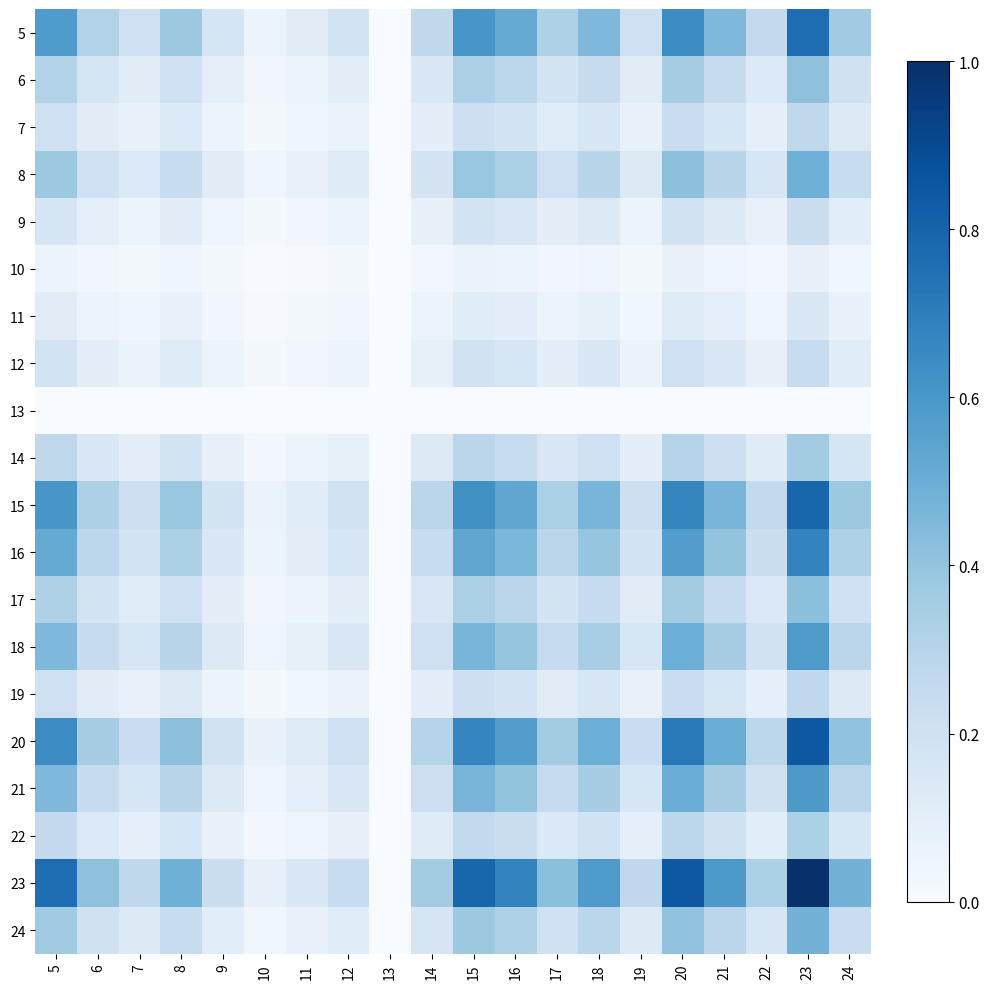

Reading right to left, extract all data points from this chart.

5: 24=0.4	23=0.8	22=0.3	21=0.5	20=0.6	19=0.2	18=0.5	17=0.3	16=0.5	15=0.6	14=0.3	13=0.0	12=0.2	11=0.1	10=0.1	9=0.2	8=0.4	7=0.2	6=0.3	5=0.6
6: 24=0.2	23=0.4	22=0.1	21=0.2	20=0.3	19=0.1	18=0.2	17=0.2	16=0.3	15=0.3	14=0.1	13=0.0	12=0.1	11=0.1	10=0.0	9=0.1	8=0.2	7=0.1	6=0.2	5=0.3
7: 24=0.1	23=0.3	22=0.1	21=0.2	20=0.2	19=0.1	18=0.2	17=0.1	16=0.2	15=0.2	14=0.1	13=0.0	12=0.1	11=0.0	10=0.0	9=0.1	8=0.1	7=0.1	6=0.1	5=0.2
8: 24=0.2	23=0.5	22=0.2	21=0.3	20=0.4	19=0.1	18=0.3	17=0.2	16=0.3	15=0.4	14=0.2	13=0.0	12=0.1	11=0.1	10=0.0	9=0.1	8=0.2	7=0.1	6=0.2	5=0.4
9: 24=0.1	23=0.2	22=0.1	21=0.1	20=0.2	19=0.1	18=0.1	17=0.1	16=0.2	15=0.2	14=0.1	13=0.0	12=0.1	11=0.0	10=0.0	9=0.0	8=0.1	7=0.1	6=0.1	5=0.2
10: 24=0.0	23=0.1	22=0.0	21=0.0	20=0.1	19=0.0	18=0.0	17=0.0	16=0.1	15=0.1	14=0.0	13=0.0	12=0.0	11=0.0	10=0.0	9=0.0	8=0.0	7=0.0	6=0.0	5=0.1
11: 24=0.1	23=0.1	22=0.0	21=0.1	20=0.1	19=0.0	18=0.1	17=0.1	16=0.1	15=0.1	14=0.1	13=0.0	12=0.0	11=0.0	10=0.0	9=0.0	8=0.1	7=0.0	6=0.1	5=0.1
12: 24=0.1	23=0.2	22=0.1	21=0.1	20=0.2	19=0.1	18=0.1	17=0.1	16=0.2	15=0.2	14=0.1	13=0.0	12=0.1	11=0.0	10=0.0	9=0.1	8=0.1	7=0.1	6=0.1	5=0.2
13: 24=0.0	23=0.0	22=0.0	21=0.0	20=0.0	19=0.0	18=0.0	17=0.0	16=0.0	15=0.0	14=0.0	13=0.0	12=0.0	11=0.0	10=0.0	9=0.0	8=0.0	7=0.0	6=0.0	5=0.0
14: 24=0.2	23=0.4	22=0.1	21=0.2	20=0.3	19=0.1	18=0.2	17=0.1	16=0.2	15=0.3	14=0.1	13=0.0	12=0.1	11=0.1	10=0.0	9=0.1	8=0.2	7=0.1	6=0.1	5=0.3
15: 24=0.4	23=0.8	22=0.3	21=0.5	20=0.7	19=0.2	18=0.5	17=0.3	16=0.5	15=0.6	14=0.3	13=0.0	12=0.2	11=0.1	10=0.1	9=0.2	8=0.4	7=0.2	6=0.3	5=0.6
16: 24=0.3	23=0.7	22=0.2	21=0.4	20=0.6	19=0.2	18=0.4	17=0.3	16=0.5	15=0.5	14=0.2	13=0.0	12=0.2	11=0.1	10=0.1	9=0.2	8=0.3	7=0.2	6=0.3	5=0.5
17: 24=0.2	23=0.4	22=0.1	21=0.2	20=0.4	19=0.1	18=0.2	17=0.2	16=0.3	15=0.3	14=0.1	13=0.0	12=0.1	11=0.1	10=0.0	9=0.1	8=0.2	7=0.1	6=0.2	5=0.3
18: 24=0.3	23=0.6	22=0.2	21=0.3	20=0.5	19=0.2	18=0.3	17=0.2	16=0.4	15=0.5	14=0.2	13=0.0	12=0.1	11=0.1	10=0.0	9=0.1	8=0.3	7=0.2	6=0.2	5=0.5
19: 24=0.1	23=0.3	22=0.1	21=0.2	20=0.2	19=0.1	18=0.2	17=0.1	16=0.2	15=0.2	14=0.1	13=0.0	12=0.1	11=0.0	10=0.0	9=0.1	8=0.1	7=0.1	6=0.1	5=0.2
20: 24=0.4	23=0.8	22=0.3	21=0.5	20=0.7	19=0.2	18=0.5	17=0.4	16=0.6	15=0.7	14=0.3	13=0.0	12=0.2	11=0.1	10=0.1	9=0.2	8=0.4	7=0.2	6=0.3	5=0.6
21: 24=0.3	23=0.6	22=0.2	21=0.4	20=0.5	19=0.2	18=0.3	17=0.2	16=0.4	15=0.5	14=0.2	13=0.0	12=0.1	11=0.1	10=0.0	9=0.1	8=0.3	7=0.2	6=0.2	5=0.5
22: 24=0.2	23=0.3	22=0.1	21=0.2	20=0.3	19=0.1	18=0.2	17=0.1	16=0.2	15=0.3	14=0.1	13=0.0	12=0.1	11=0.0	10=0.0	9=0.1	8=0.2	7=0.1	6=0.1	5=0.3
23: 24=0.5	23=1.0	22=0.3	21=0.6	20=0.8	19=0.3	18=0.6	17=0.4	16=0.7	15=0.8	14=0.4	13=0.0	12=0.2	11=0.1	10=0.1	9=0.2	8=0.5	7=0.3	6=0.4	5=0.8
24: 24=0.2	23=0.5	22=0.2	21=0.3	20=0.4	19=0.1	18=0.3	17=0.2	16=0.3	15=0.4	14=0.2	13=0.0	12=0.1	11=0.1	10=0.0	9=0.1	8=0.2	7=0.1	6=0.2	5=0.4